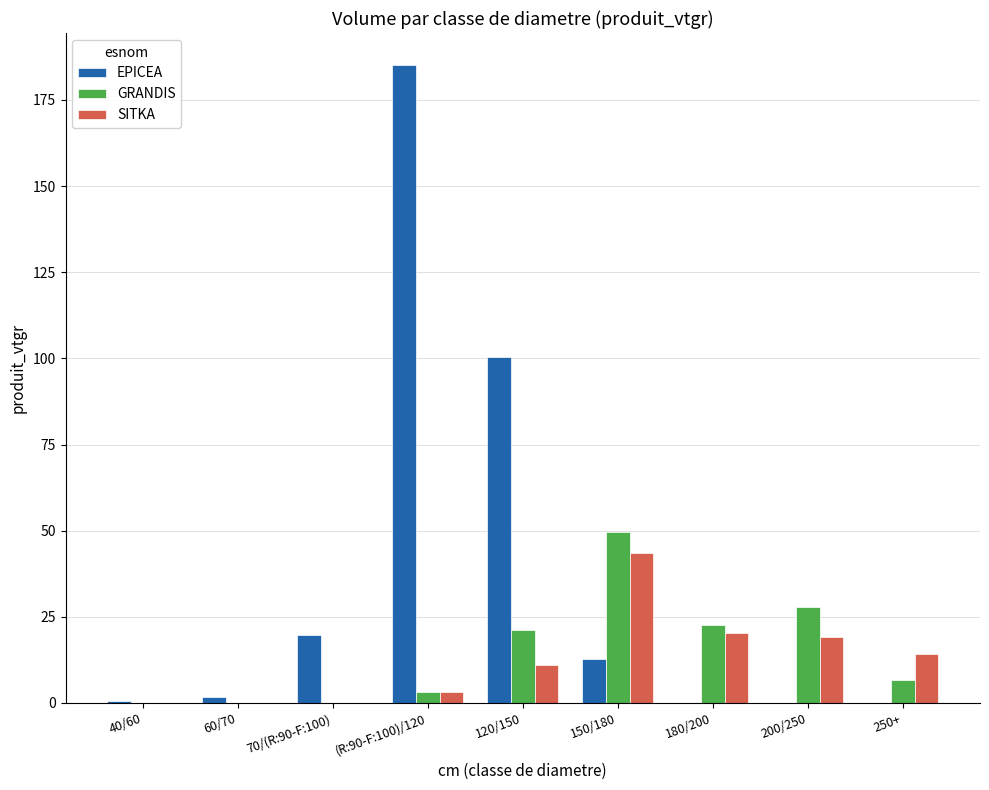

What is the total value across all series at 200/250?

47.1